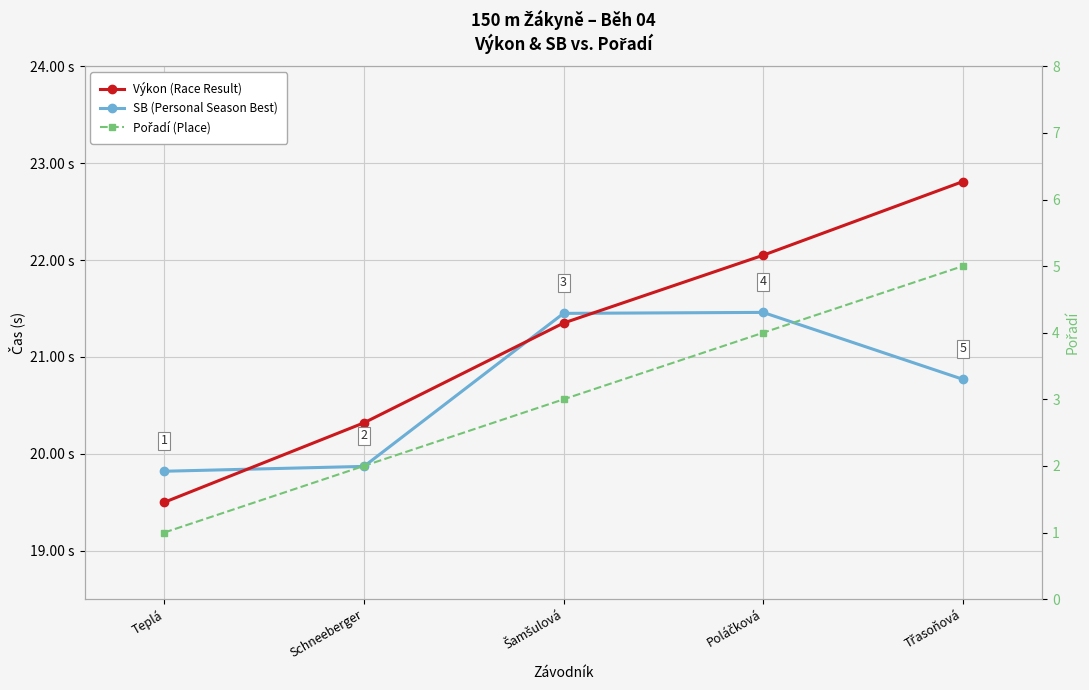

Reading left to right, transcribe all the data shown in this chart.

SB (Personal Season Best): 19.8	19.9	21.4	21.5	20.8
Výkon (Race Result): 19.5	20.3	21.4	22.1	22.8
Pořadí (Place): 1.0	2.0	3.0	4.0	5.0